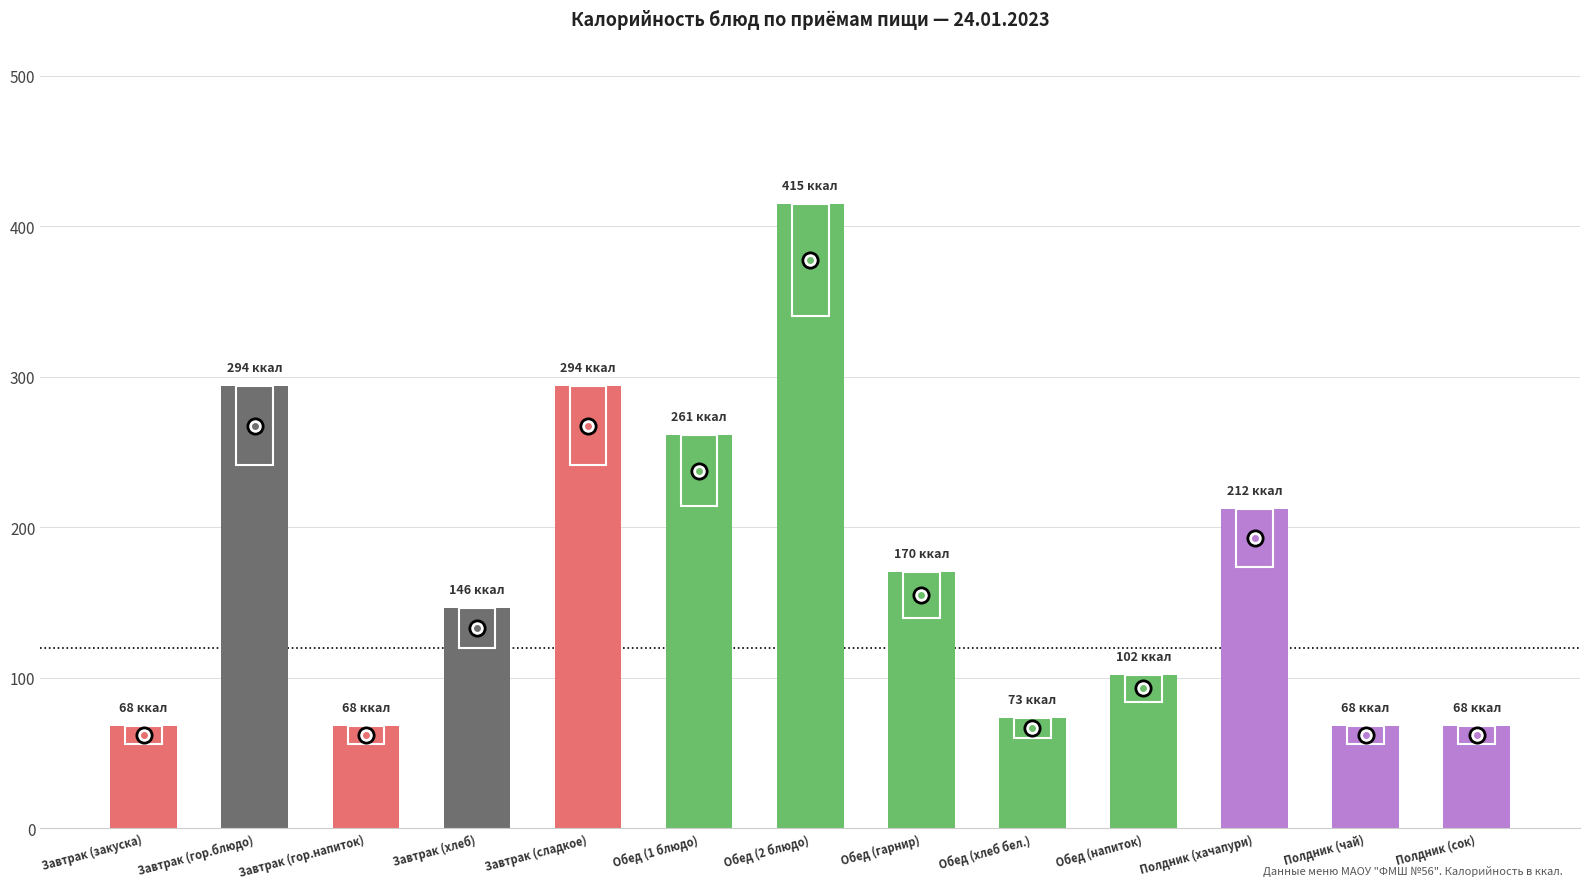

What is the sum of all values?

2239